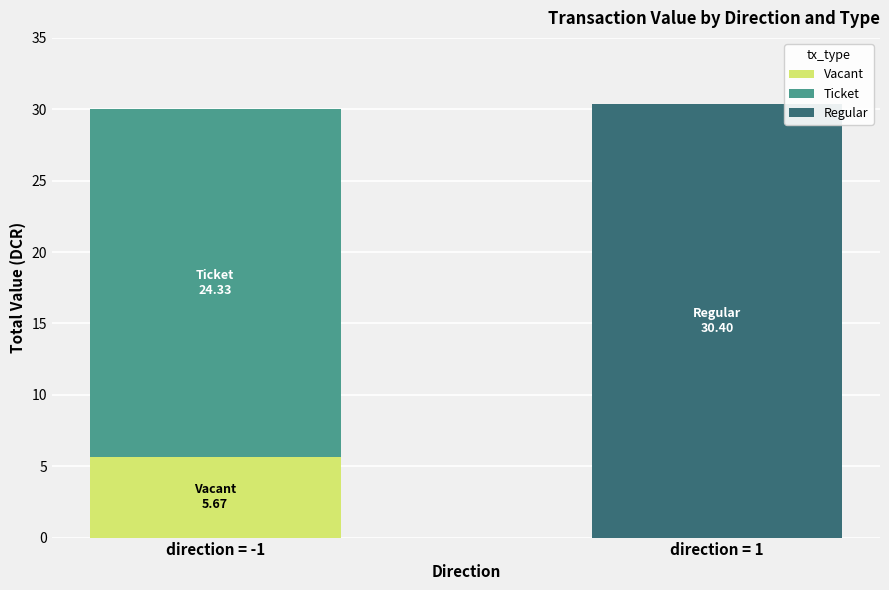

What is the total value across all series at direction = -1?

30.0